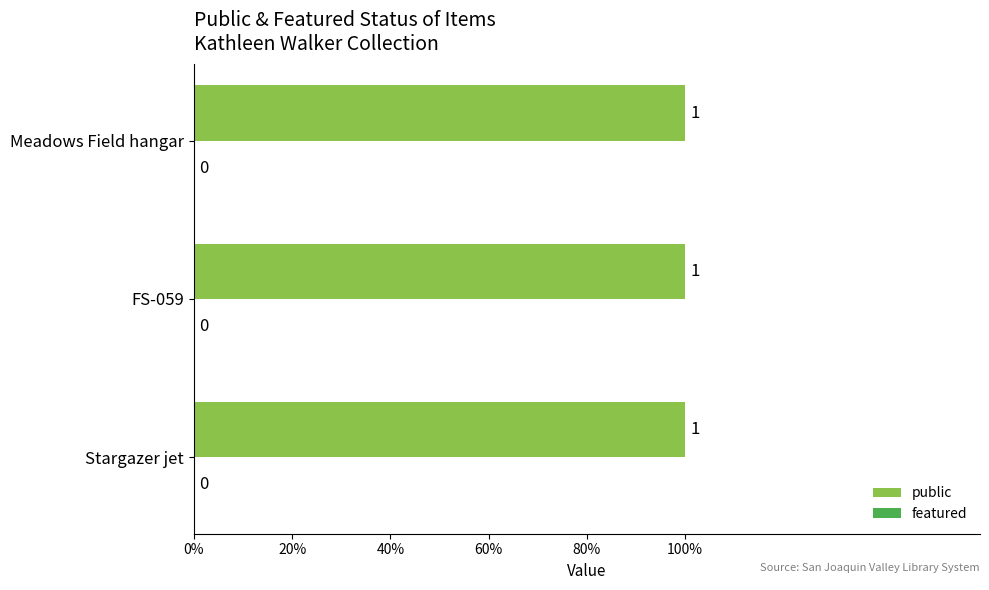

Rank the categories by public value from lowest to highest.

Stargazer jet, FS-059, Meadows Field hangar